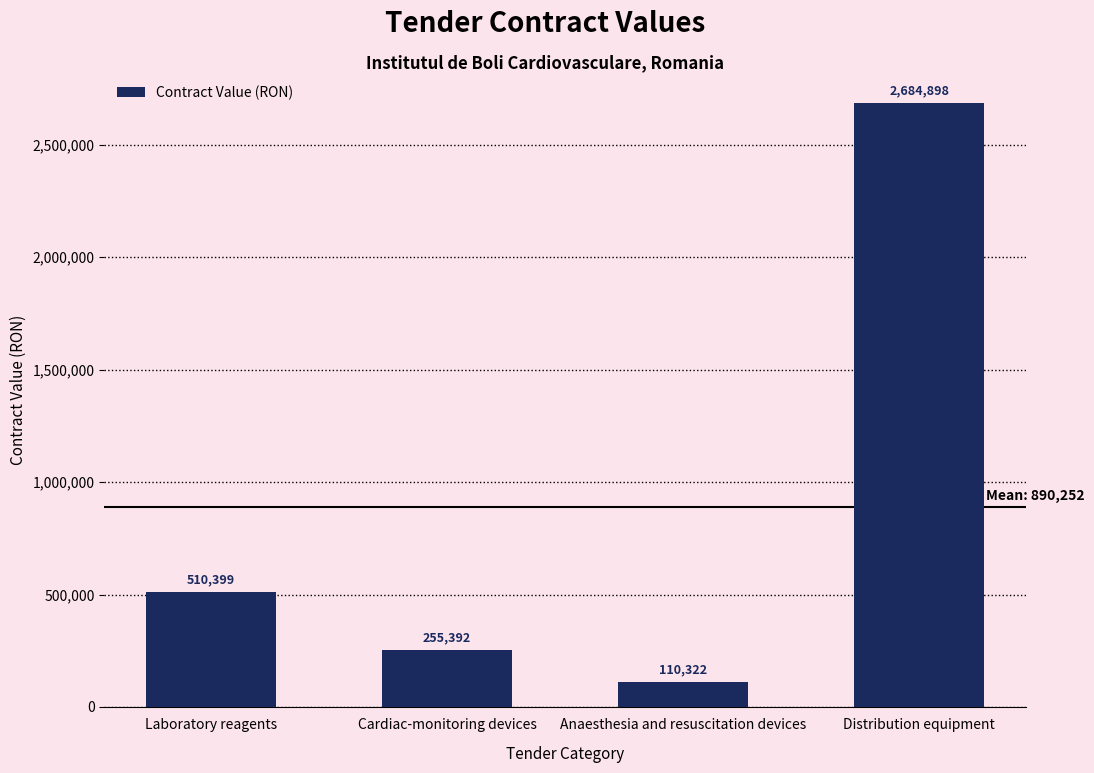

The chart shows a value of 255392 at Cardiac-monitoring devices. True or false?

True